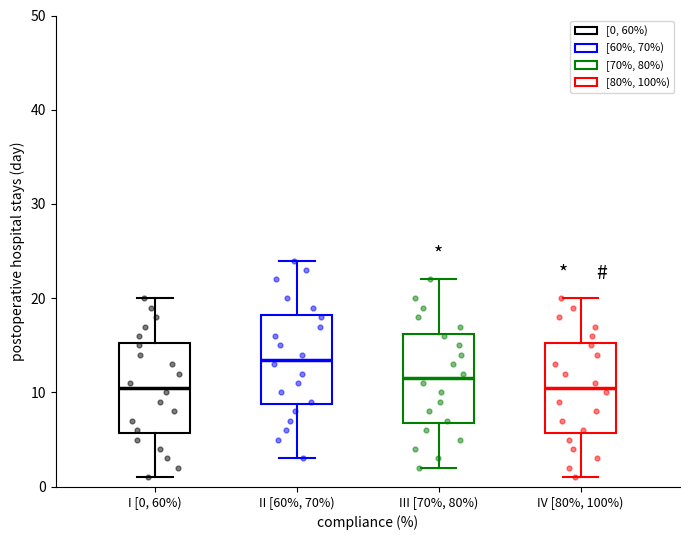

Reading left to right, read every box against the y-axis: the position of its median line, the range the box covers, and the ends of its whiskers. The values are not printed on the chart, so give them approximately, as read against the axis.

I [0, 60%): median 11, box 6 to 15, whiskers 1 to 20
II [60%, 70%): median 14, box 9 to 18, whiskers 3 to 24
III [70%, 80%): median 12, box 7 to 16, whiskers 2 to 22
IV [80%, 100%): median 11, box 6 to 15, whiskers 1 to 20